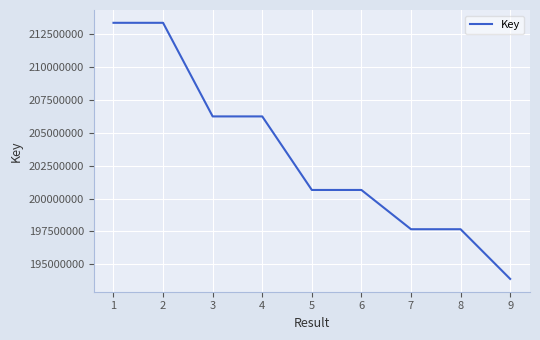

How many categories are shown in the chart?

9